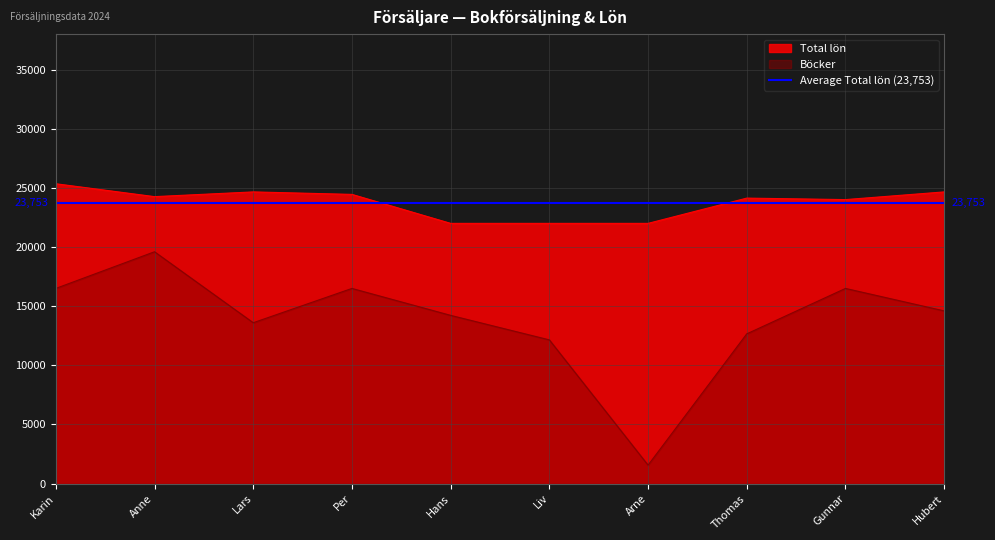

At which label does Total lön first exceed 24260?

Karin